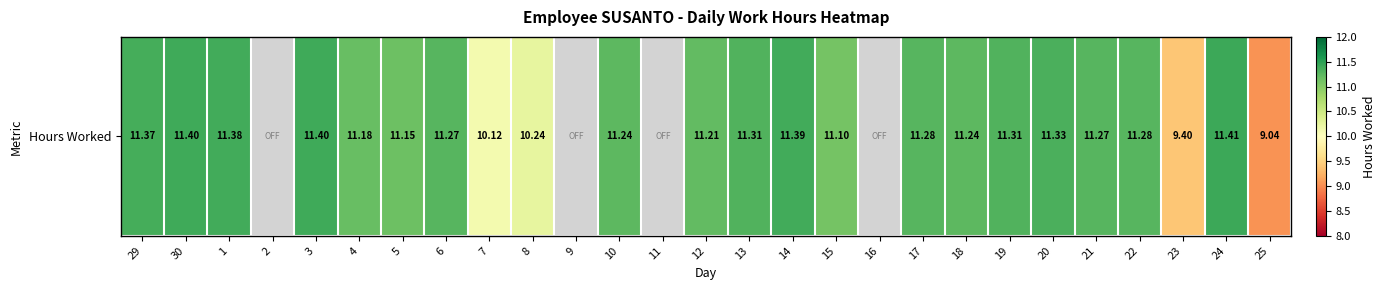

What is the average value?

9.4